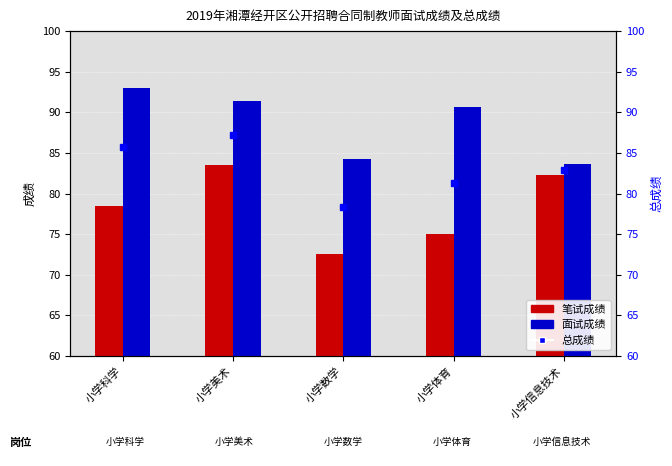

Which series changed the most between 小学科学 and 小学美术?

笔试成绩